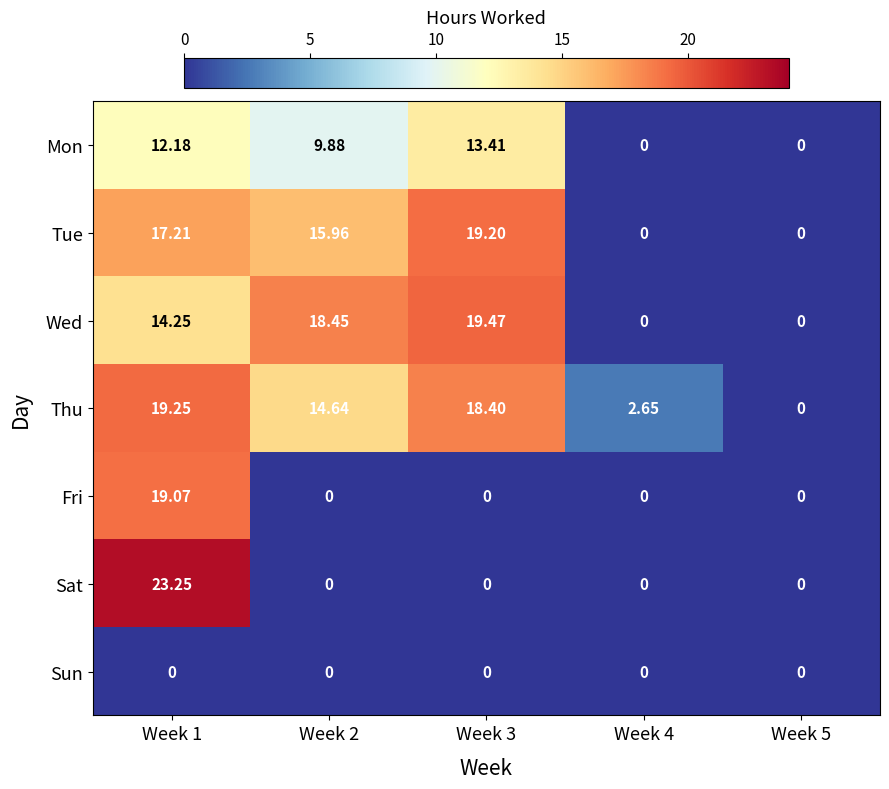

Which series has the widest spread of values?

Sat